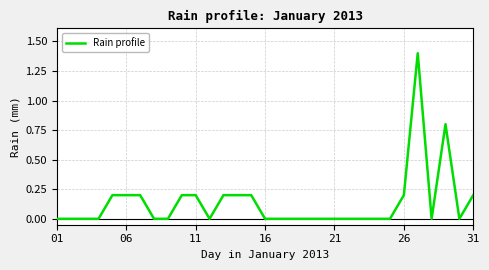

What is the maximum value shown in the chart?

1.4